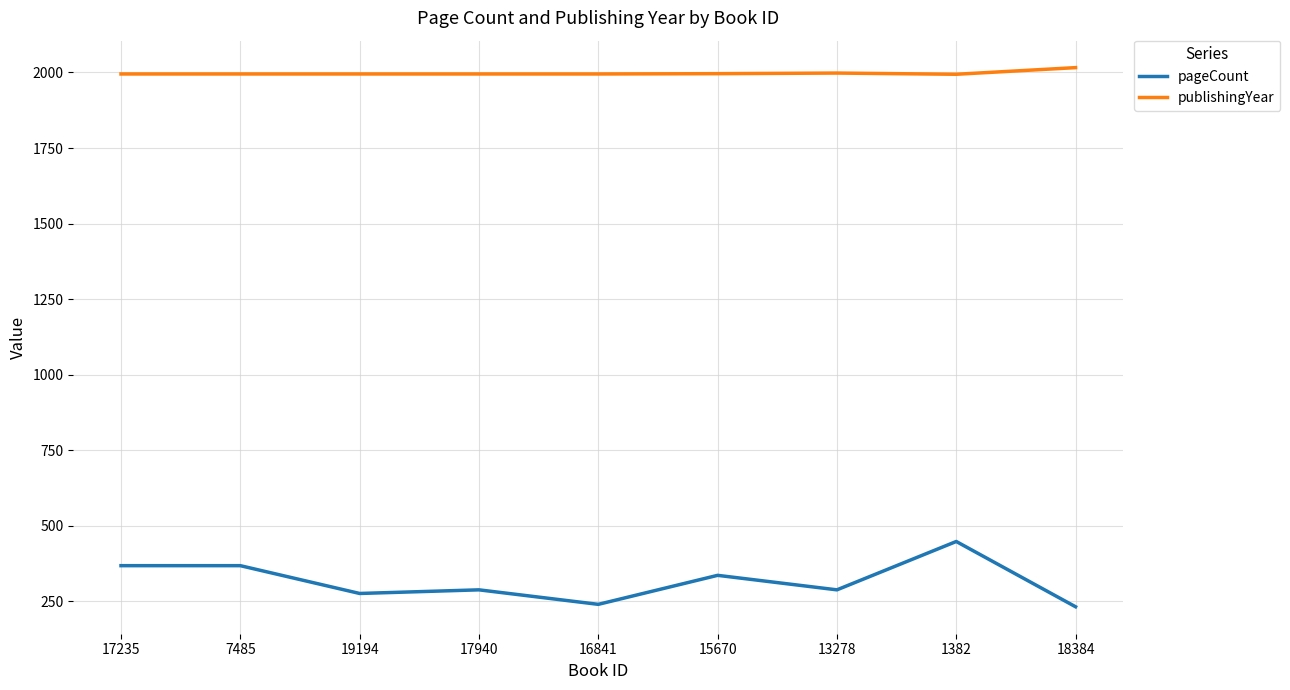

The publishingYear series shows 1995 at 19194. True or false?

True